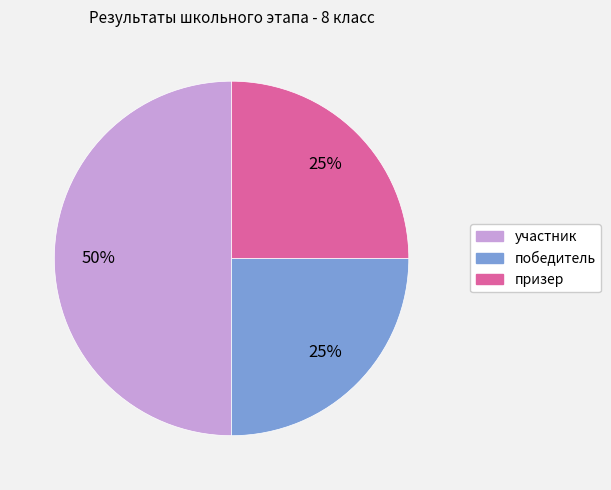

Approximately how many times larger is the value at победитель compared to призер?

1.0